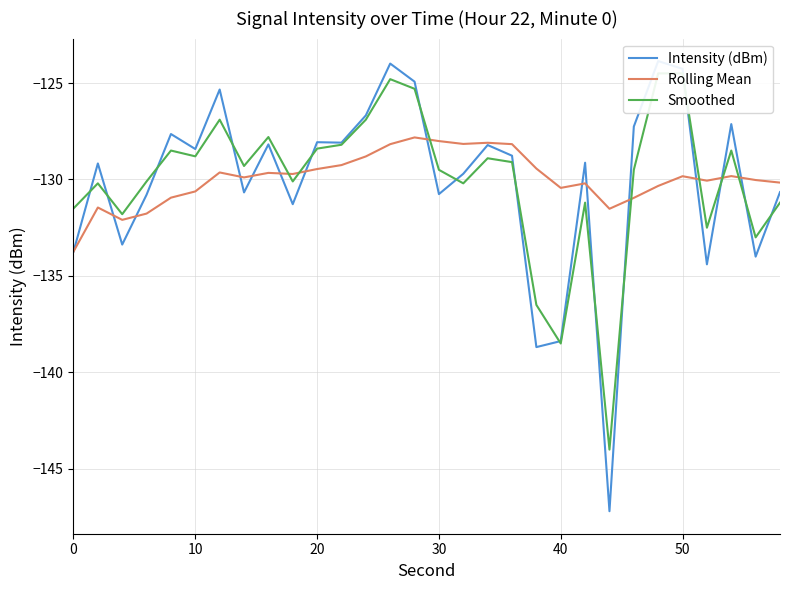

How many intersections are there between Intensity (dBm) and Rolling Mean?

13